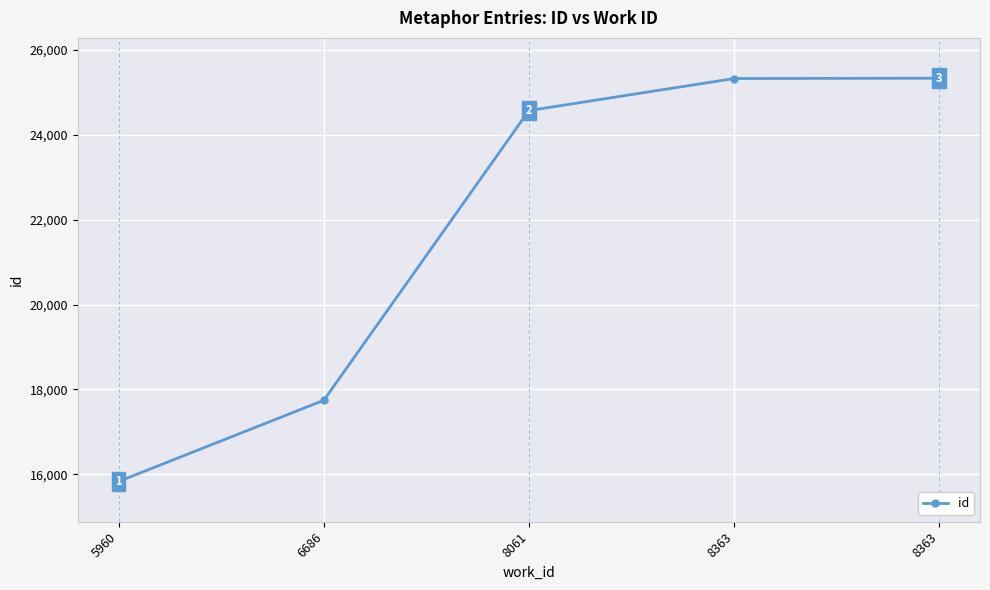

What is the maximum value shown in the chart?

25329